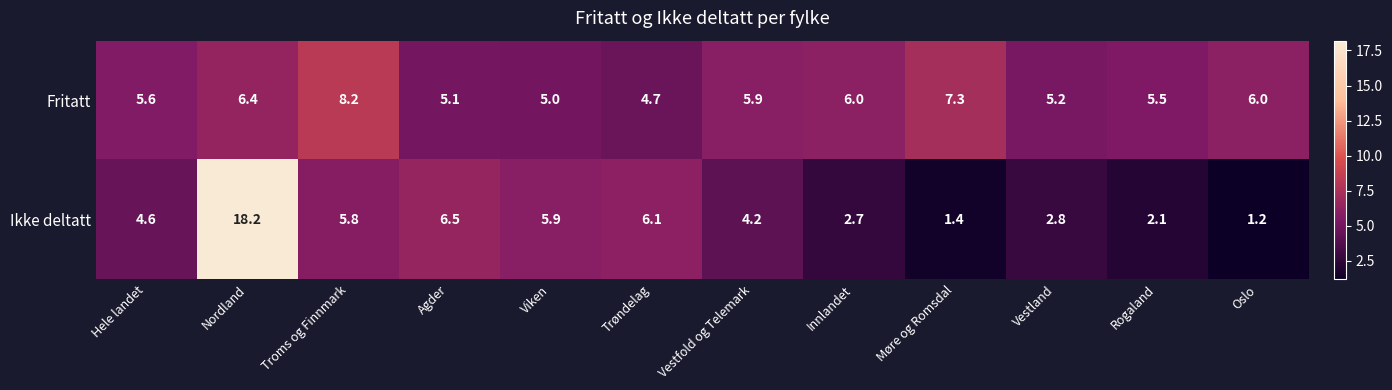

Which series has the largest total across all categories?

Fritatt